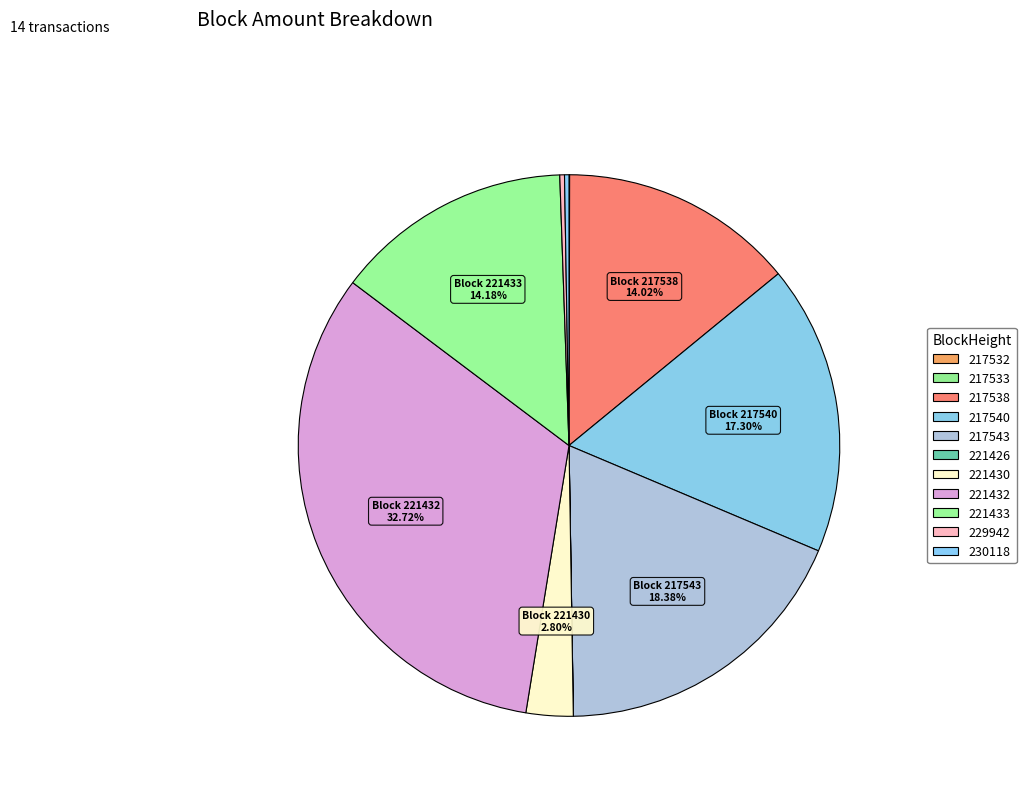

To the nearest percent, what is the difference between the largest and smallest slice percentages?

33%